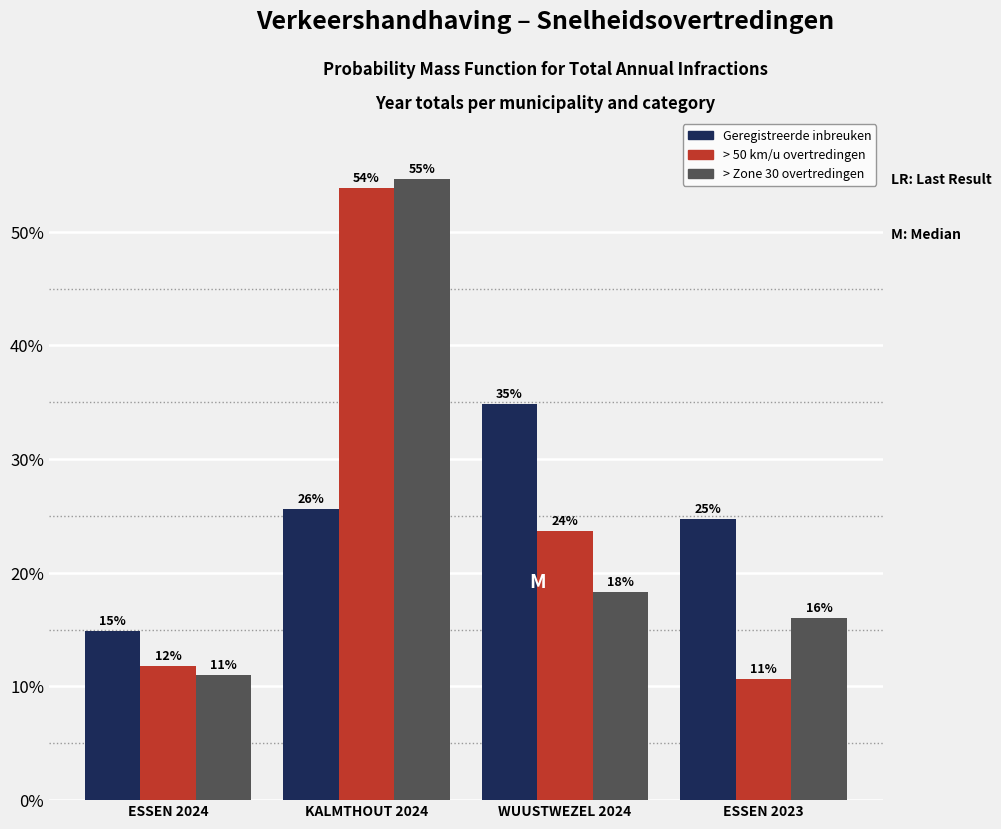

What are all the series names shown in the legend?

Geregistreerde inbreuken, > 50 km/u overtredingen, > Zone 30 overtredingen